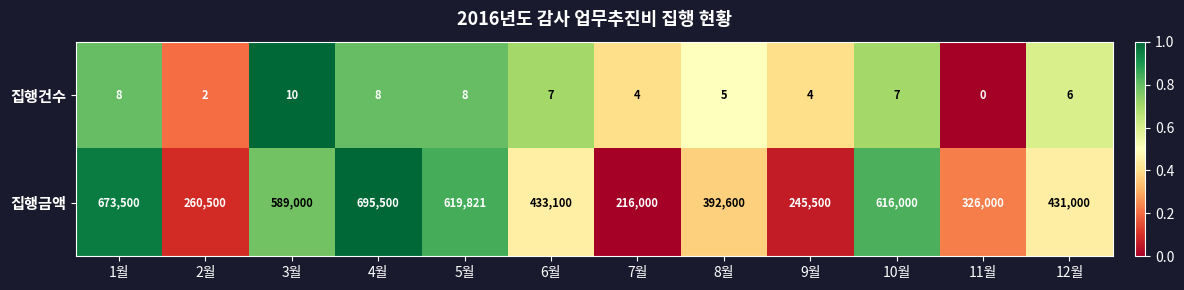

Count the number of data series in this chart.

2